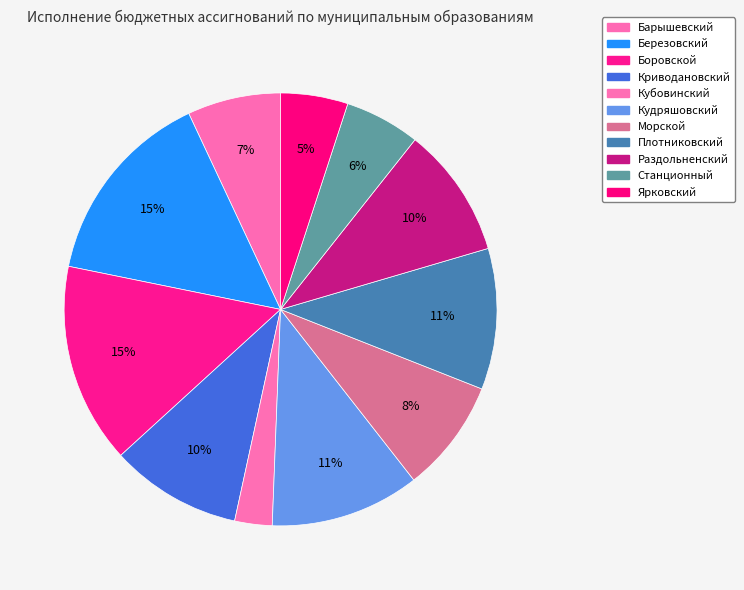

Count the number of slices in the pie.

11